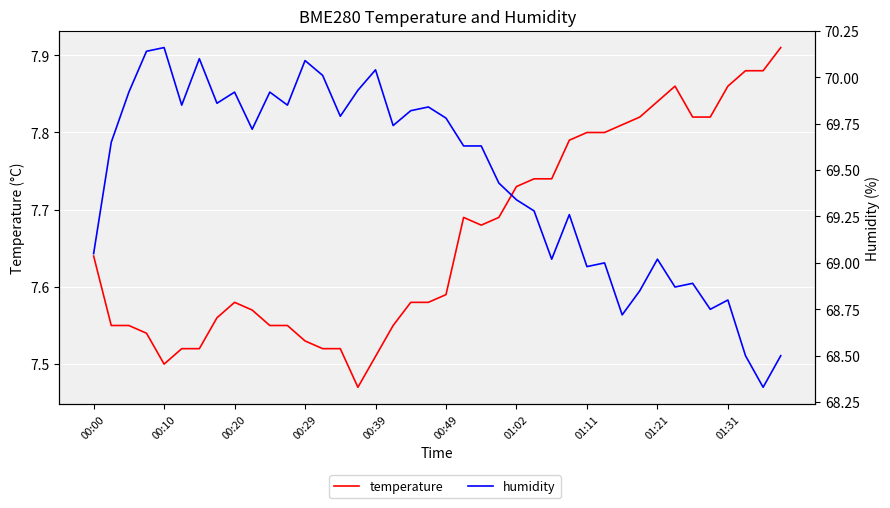

The value of humidity at 01:11 is 69.0. True or false?

True